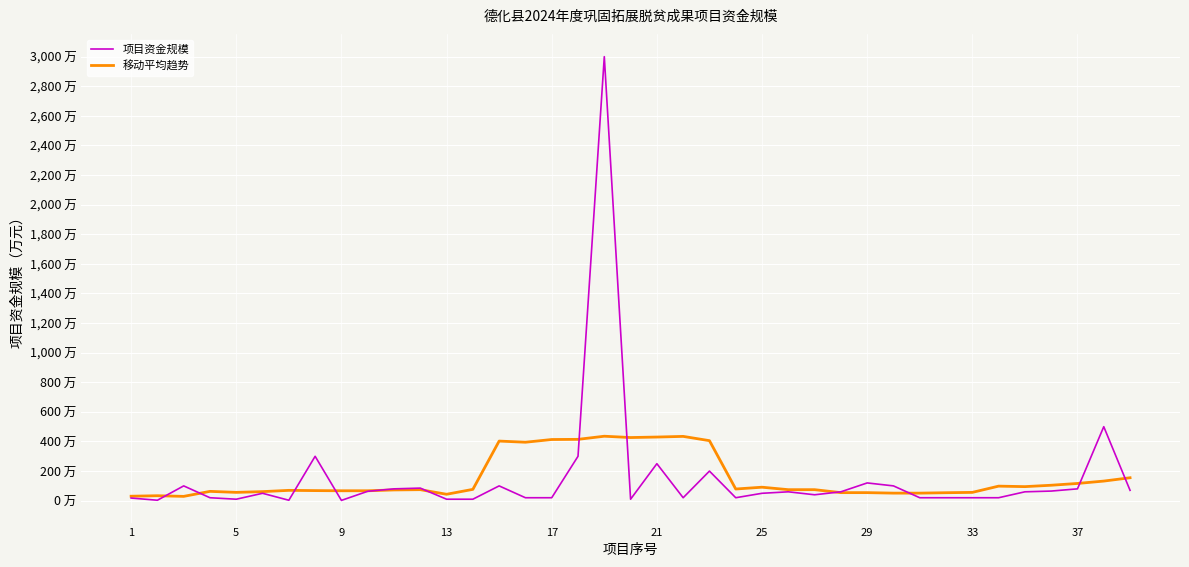

Reading left to right, transcribe all the data shown in this chart.

项目资金规模: 18.0	3.0	100.0	20.0	10.0	50.0	3.0	300.0	2.0	63.5	80.0	85.0	10.0	10.0	100.0	20.0	20.0	300.0	3000.0	10.0	250.0	20.0	200.0	20.0	50.0	60.0	40.0	60.0	120.0	100.0	20.0	20.0	20.0	20.0	60.0	65.0	80.0	500.0	70.0
移动平均趋势: 30.2	33.5	29.1	63.0	56.2	61.3	69.8	68.2	67.1	67.1	72.6	74.5	43.4	76.5	402.8	395.0	413.3	414.4	435.6	426.7	430.0	434.4	405.6	78.9	91.1	74.4	74.4	54.4	54.4	51.1	51.1	53.9	56.1	98.3	95.0	104.4	116.4	132.5	155.0